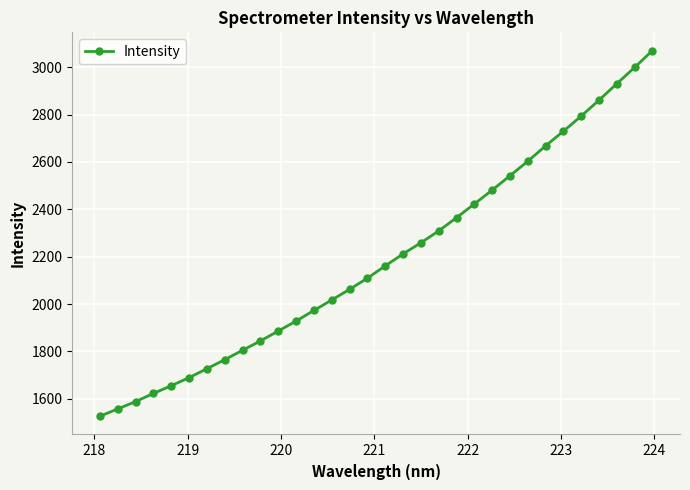

What is the greatest value displayed?

3069.9